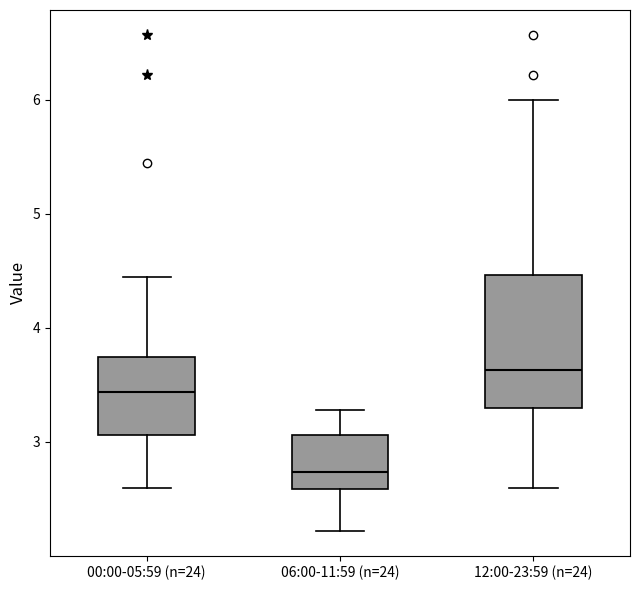

Comparing the boxes themselves (not the whiskers), which one is the tallest?

12:00-23:59 (n=24)